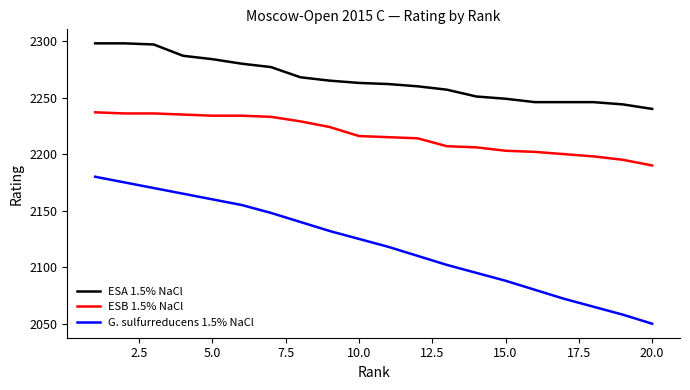

True or false: G. sulfurreducens 1.5% NaCl and ESA 1.5% NaCl intersect in this chart.

False